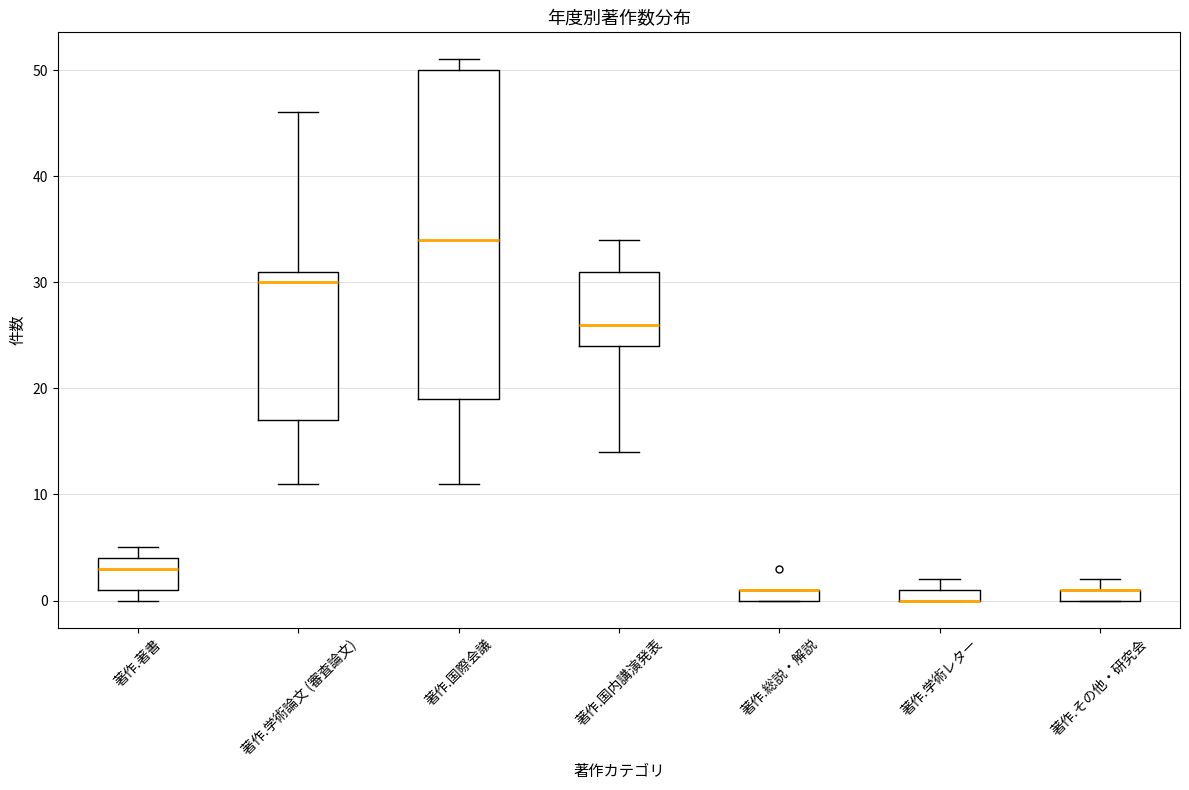

Where is the lower edge of the box for 著作.総説・解説 on the y-axis? The values are not printed on the chart, so give them approximately, as read against the axis.

0